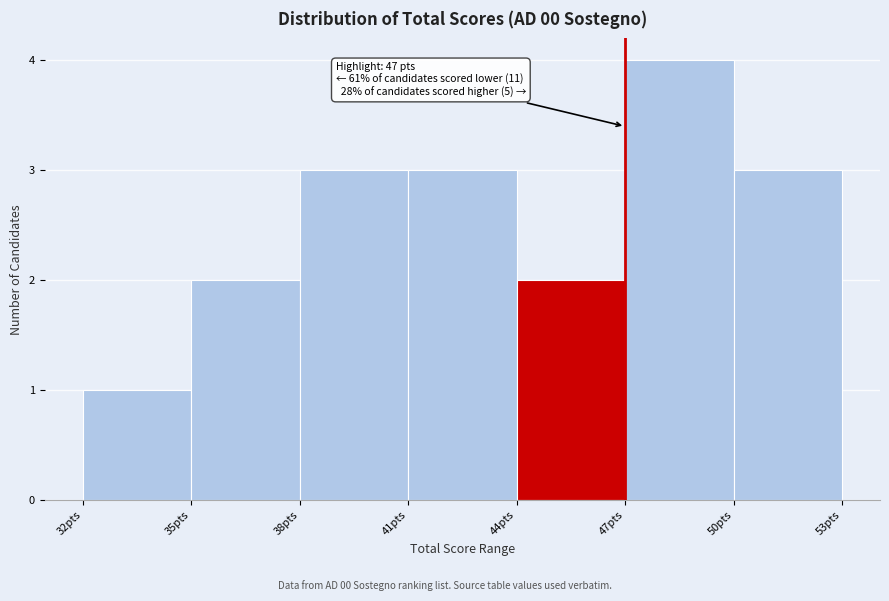

Which range on the x-axis has the tallest bar?

47 to 50